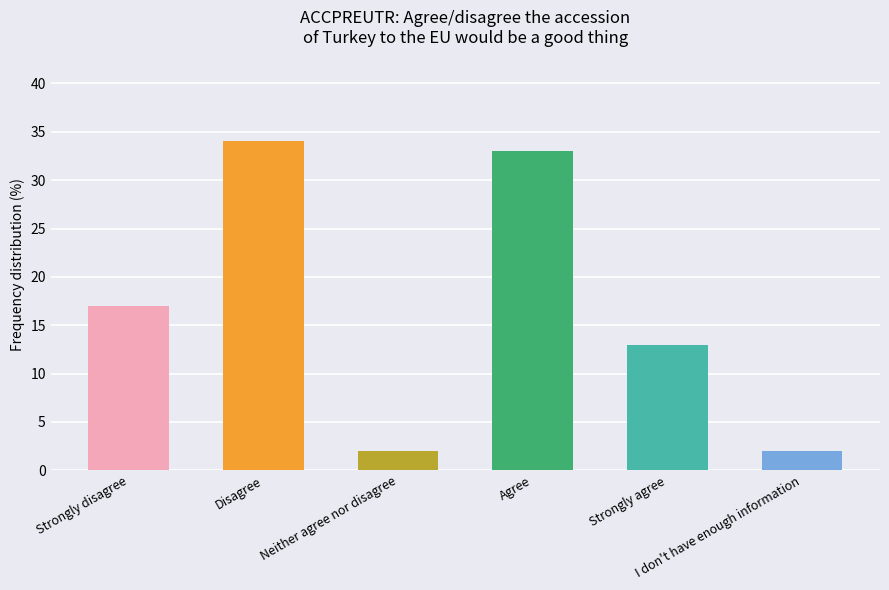

Reading right to left, list all the values displayed in this chart.

2	13	33	2	34	17